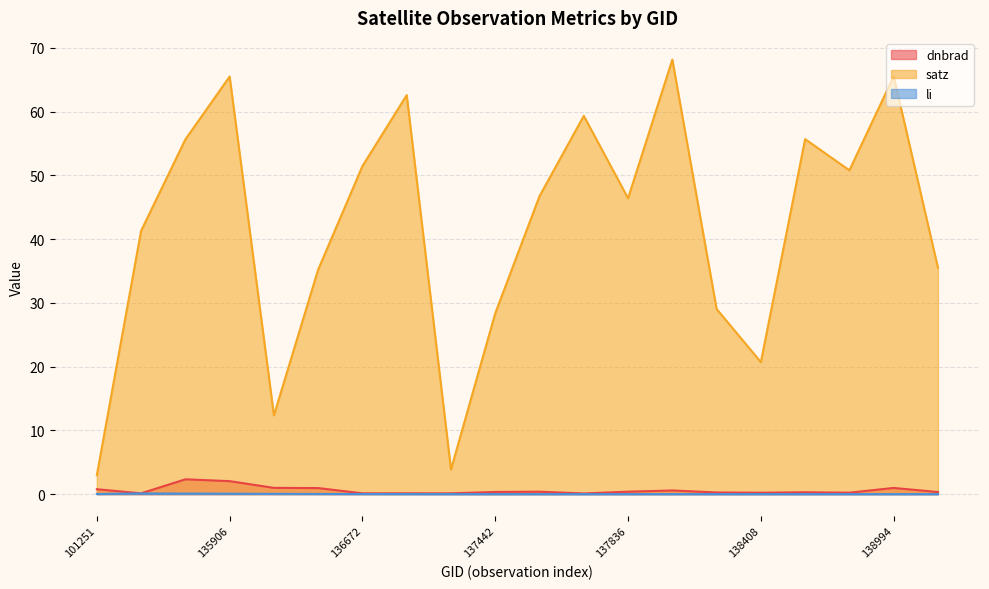

Which label corresponds to the largest value in the chart?

138010